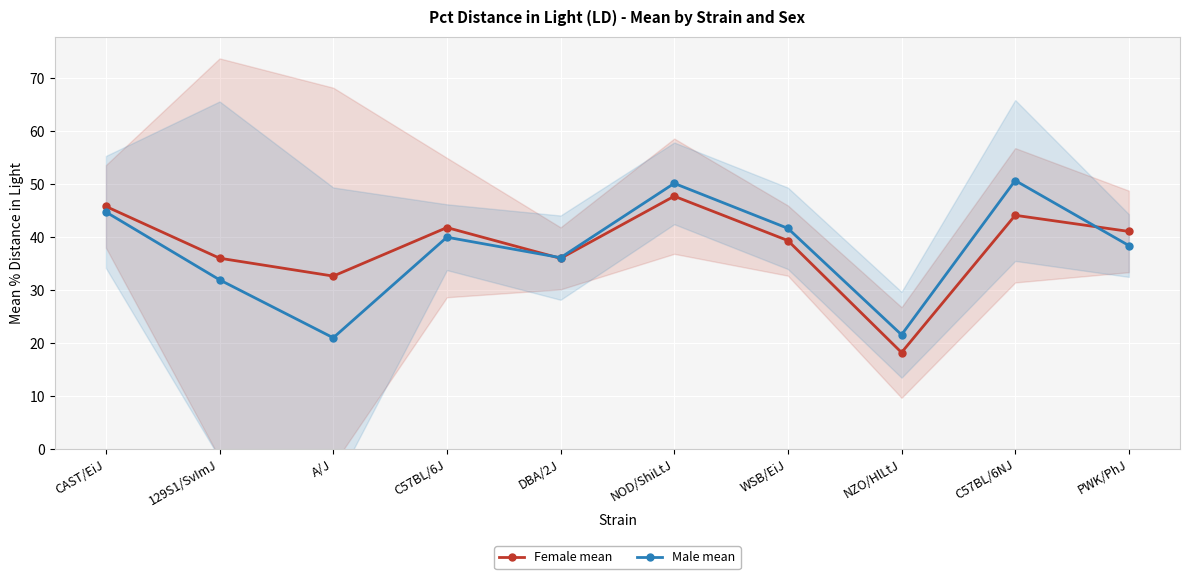

List the series in order of their peak value, lowest first.

Female mean, Male mean